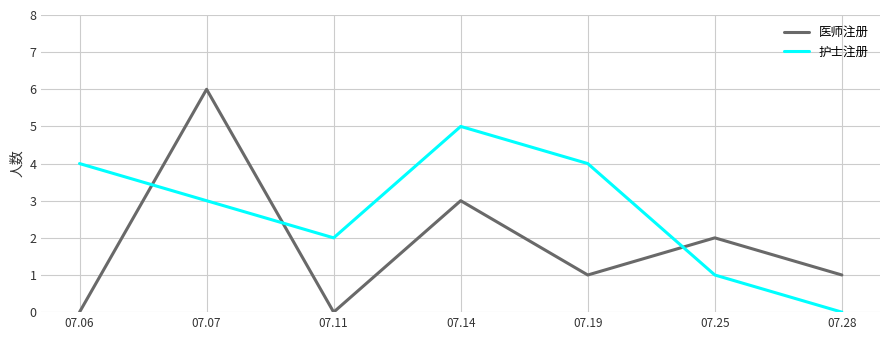

Reading left to right, what are all the values shown in this chart?

医师注册: 07.06=0	07.07=6	07.11=0	07.14=3	07.19=1	07.25=2	07.28=1
护士注册: 07.06=4	07.07=3	07.11=2	07.14=5	07.19=4	07.25=1	07.28=0